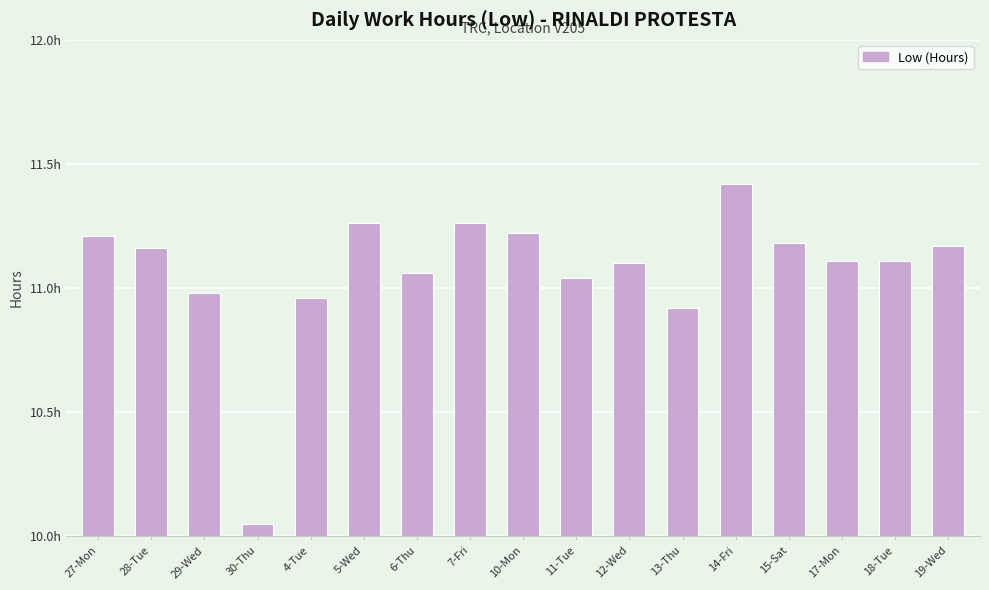

What is the minimum value shown in the chart?

10.1